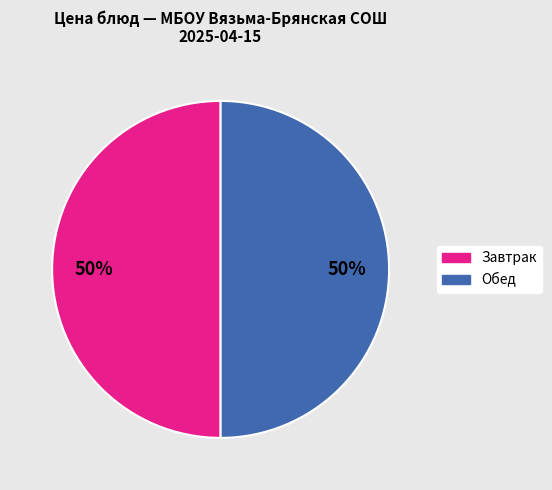

To the nearest percent, what is the average slice percentage?

50%